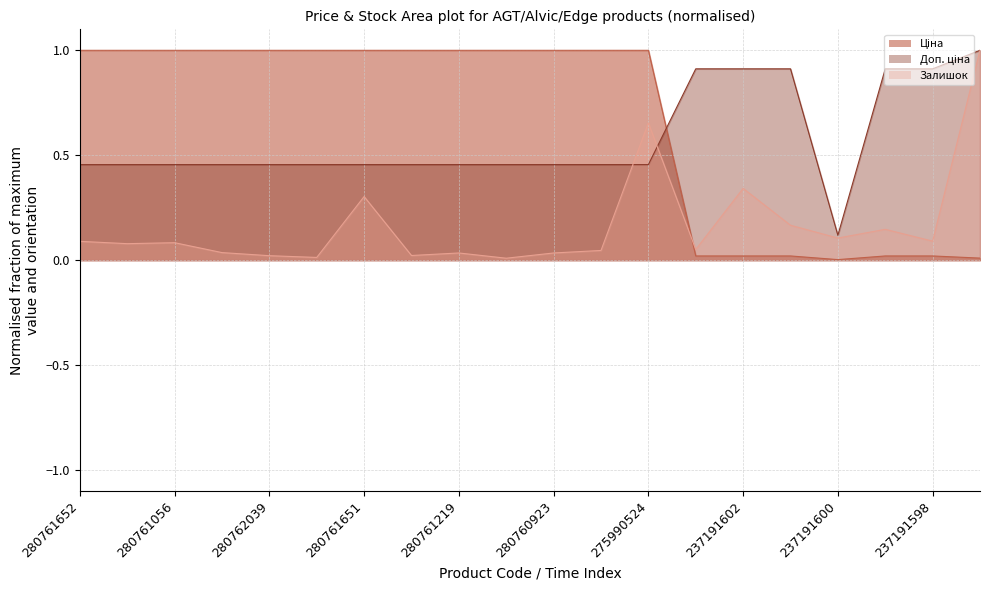

Rank the series by their average value, from highest to lowest.

Ціна, Доп. ціна, Залишок